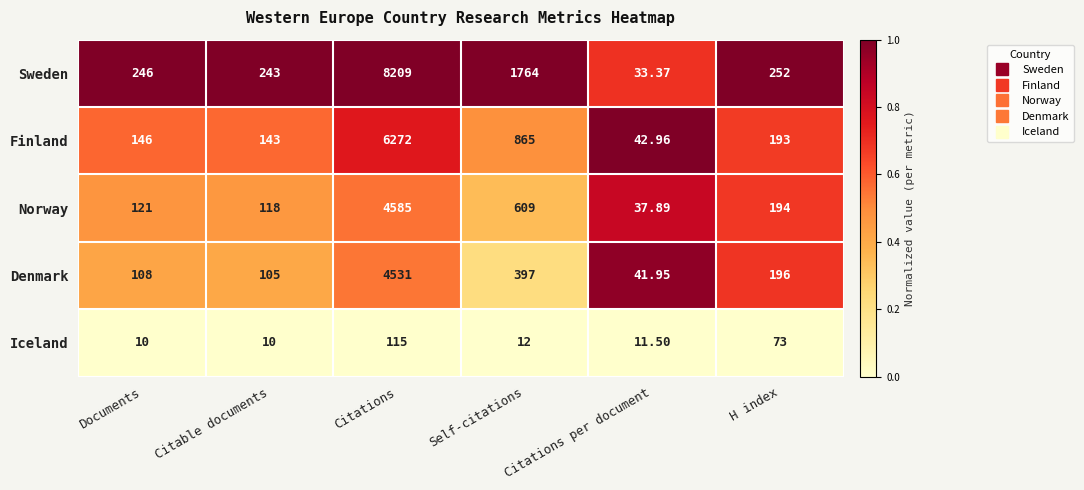

Which series has the widest spread of values?

Sweden